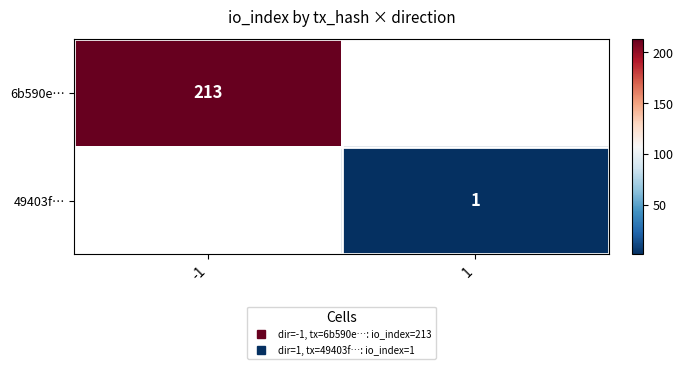

Which category has the highest value in the 6b590e… series?

-1